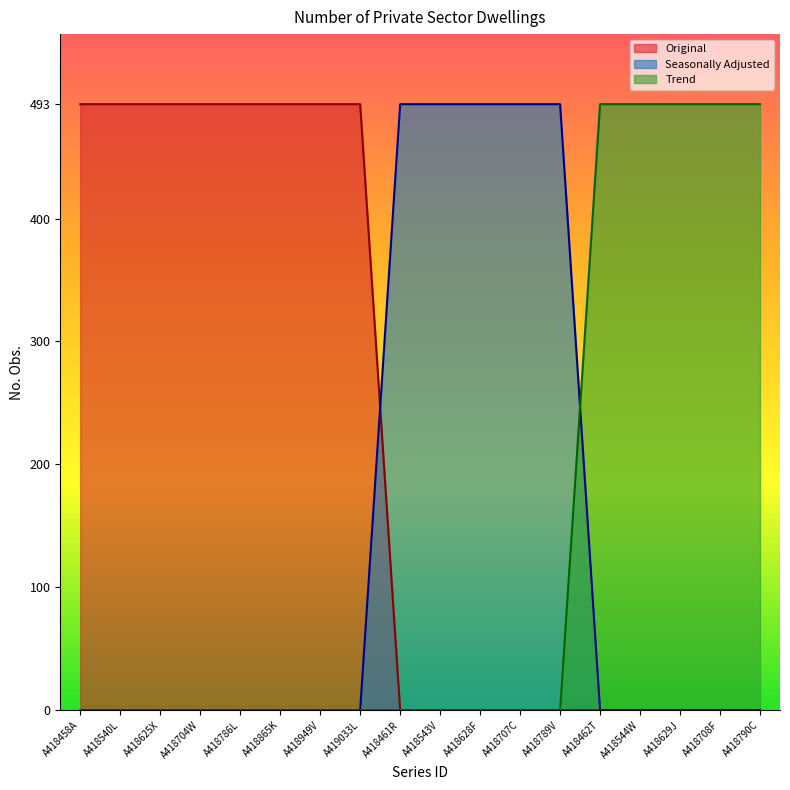

What position from the left is A418625X?

3